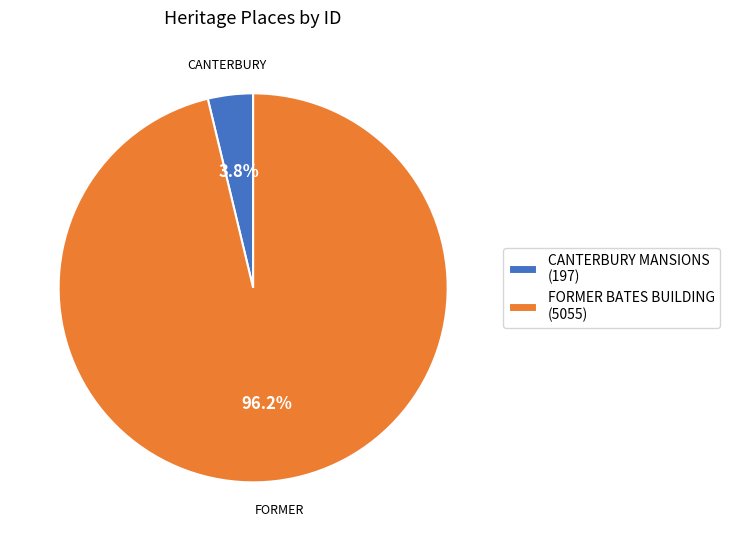

To the nearest percent, what percentage of the pie is CANTERBURY MANSIONS?

4%